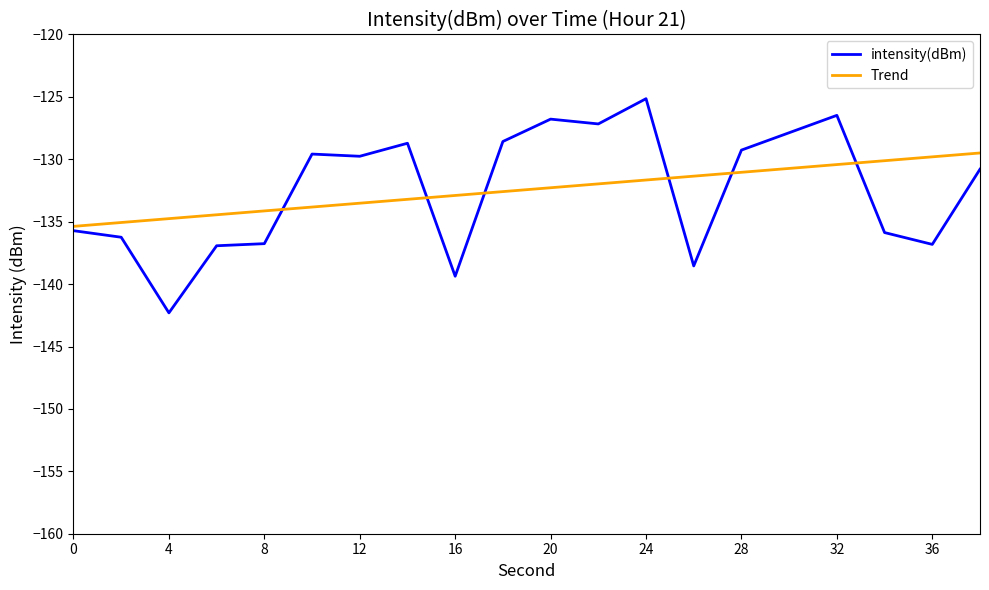

How many lines are shown in the chart?

2